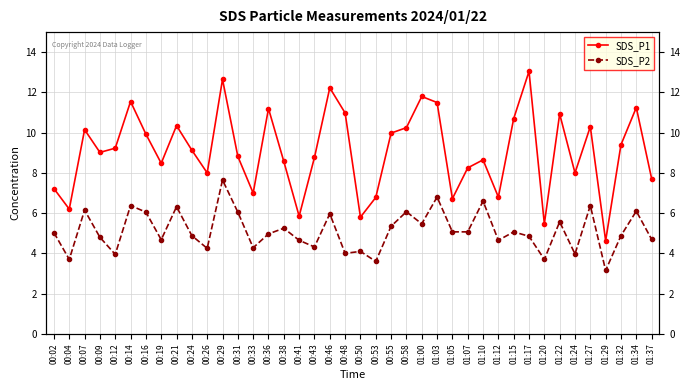

Is it true that SDS_P1 equals 10.2 at 00:07?

True